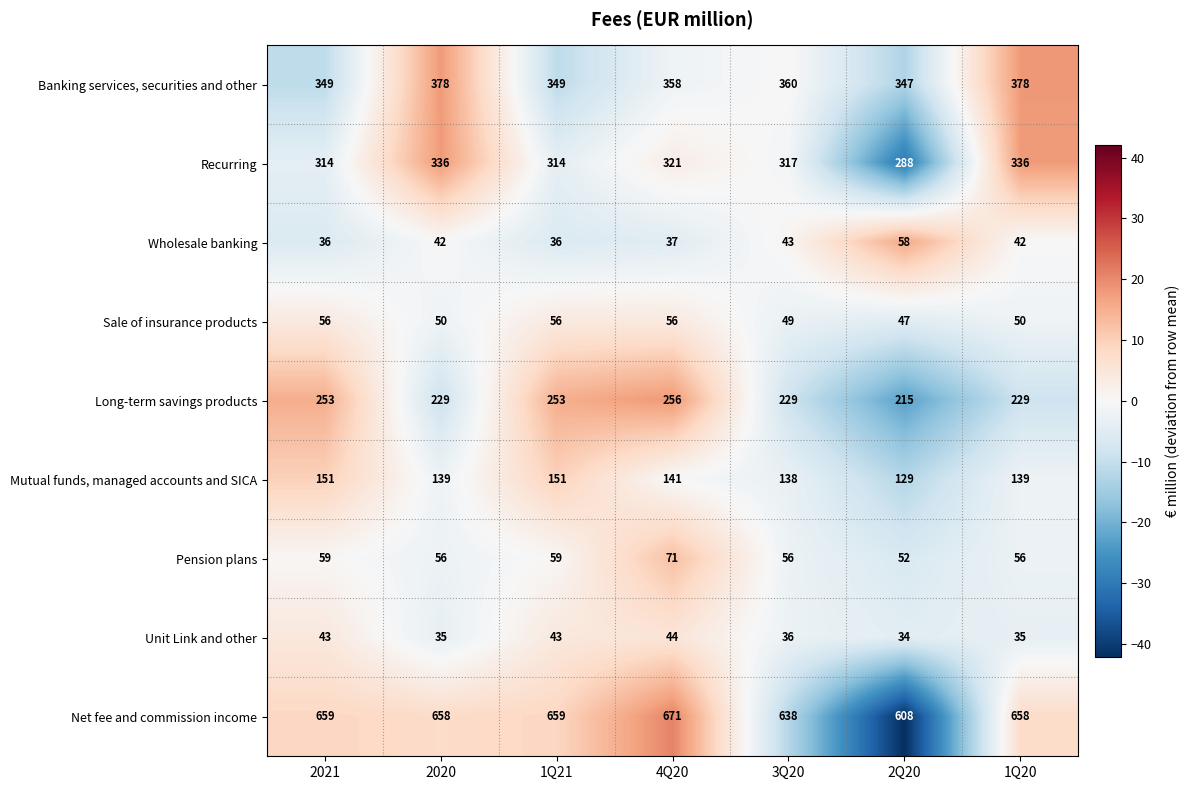

The Mutual funds, managed accounts and SICA series shows 138 at 3Q20. True or false?

True